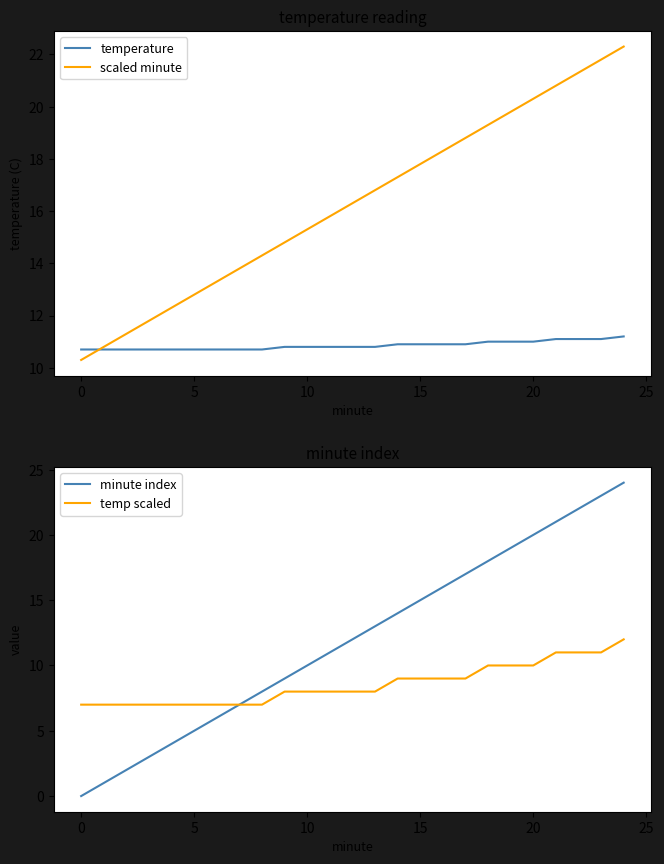

What is the highest value of the temperature series?

11.2